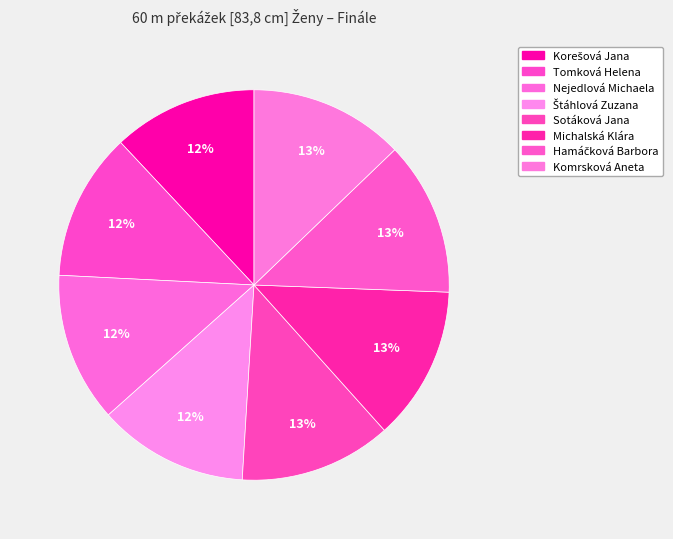

What percentage do Štáhlová Zuzana and Nejedlová Michaela together represent?

24.8%